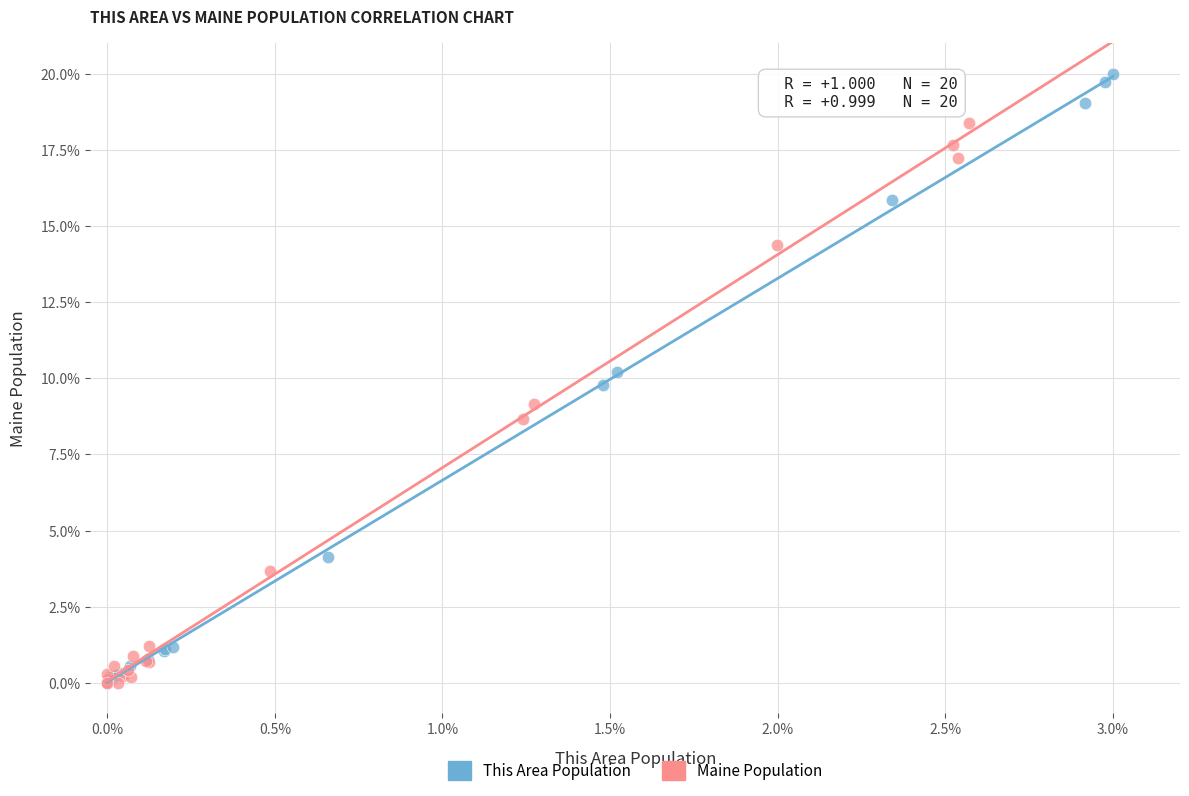

Which series contains the highest Y value?

This Area Population